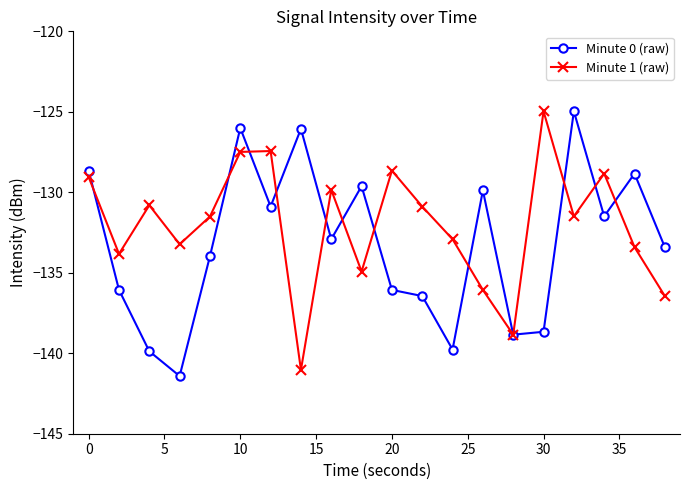

What is the value of the Minute 1 (raw) point at the 19th from the left?

-133.4